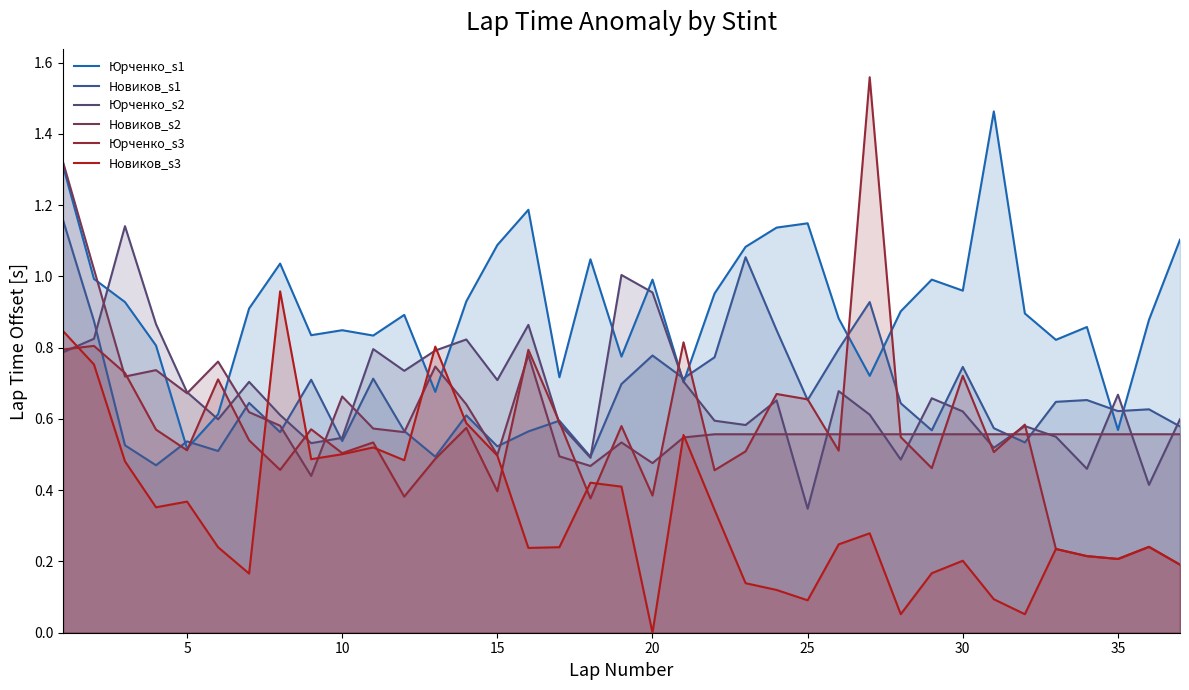

Reading right to left, extract all data points from this chart.

Юрченко_s1: 1.1	0.9	0.6	0.9	0.8	0.9	1.5	1.0	1.0	0.9	0.7	0.9	1.1	1.1	1.1	1.0	0.7	1.0	0.8	1.0	0.7	1.2	1.1	0.9	0.7	0.9	0.8	0.8	0.8	1.0	0.9	0.6	0.5	0.8	0.9	1.0	1.3
Новиков_s1: 0.6	0.6	0.6	0.7	0.6	0.5	0.6	0.7	0.6	0.6	0.9	0.8	0.7	0.8	1.1	0.8	0.7	0.8	0.7	0.5	0.6	0.6	0.5	0.6	0.5	0.6	0.7	0.5	0.7	0.6	0.6	0.5	0.5	0.5	0.5	0.9	1.2
Юрченко_s2: 0.6	0.4	0.7	0.5	0.6	0.6	0.5	0.6	0.7	0.5	0.6	0.7	0.3	0.7	0.6	0.6	0.7	1.0	1.0	0.5	0.6	0.9	0.7	0.8	0.8	0.7	0.8	0.5	0.5	0.6	0.7	0.6	0.7	0.9	1.1	0.8	0.8
Новиков_s2: 0.6	0.6	0.6	0.6	0.6	0.6	0.6	0.6	0.6	0.6	0.6	0.6	0.6	0.6	0.6	0.6	0.5	0.5	0.5	0.5	0.5	0.8	0.5	0.6	0.7	0.6	0.6	0.7	0.4	0.6	0.6	0.8	0.7	0.7	0.7	1.0	1.3
Юрченко_s3: 0.2	0.2	0.2	0.2	0.2	0.6	0.5	0.7	0.5	0.5	1.6	0.5	0.7	0.7	0.5	0.5	0.8	0.4	0.6	0.4	0.6	0.8	0.4	0.6	0.5	0.4	0.5	0.5	0.6	0.5	0.5	0.7	0.5	0.6	0.7	0.8	0.8
Новиков_s3: 0.2	0.2	0.2	0.2	0.2	0.1	0.1	0.2	0.2	0.1	0.3	0.2	0.1	0.1	0.1	0.3	0.6	0.0	0.4	0.4	0.2	0.2	0.5	0.6	0.8	0.5	0.5	0.5	0.5	1.0	0.2	0.2	0.4	0.4	0.5	0.8	0.8